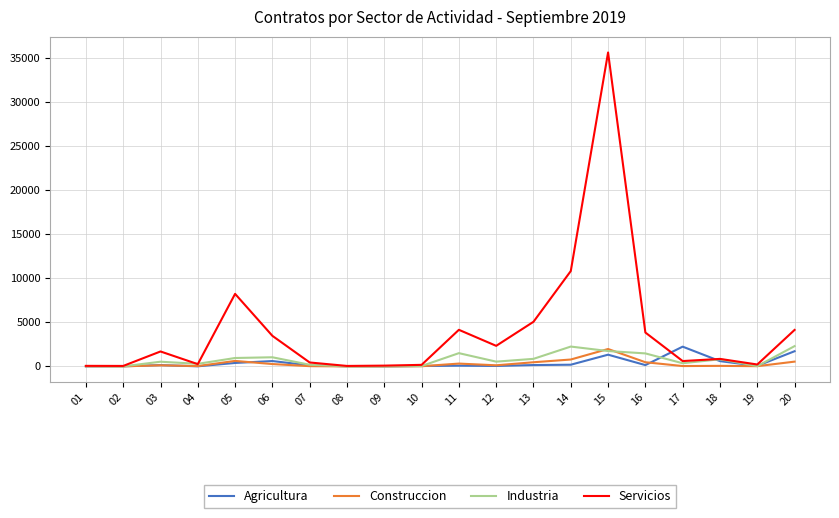

After their last crossing, which series has the higher values: Construccion or Agricultura?

Agricultura